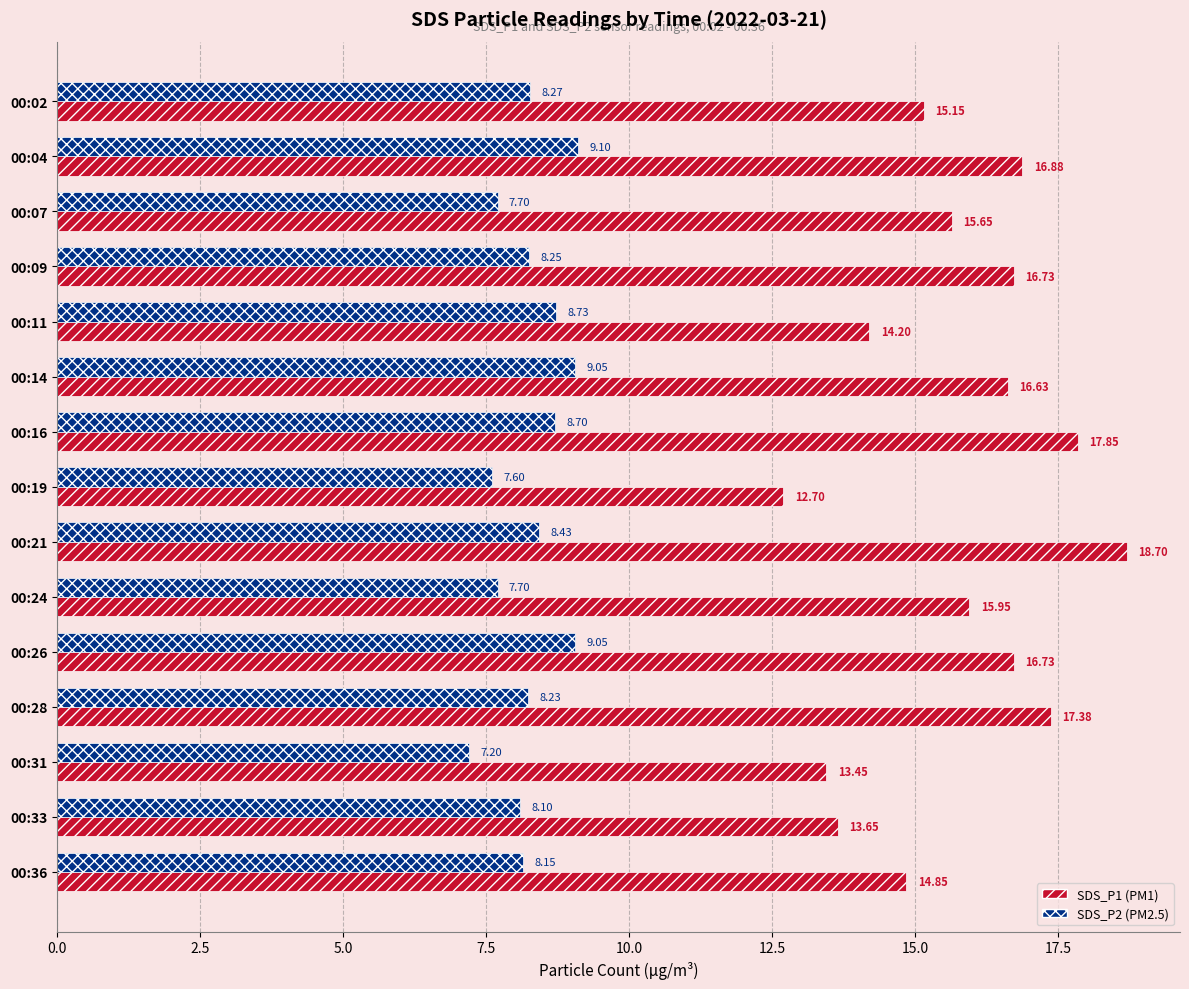

What is the spread (max minus min) of values at 00:26?

7.7